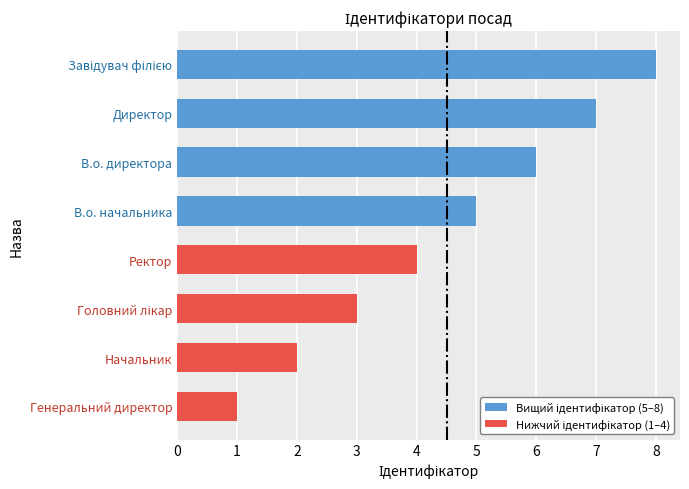

What is the difference between the maximum and second lowest values?

6